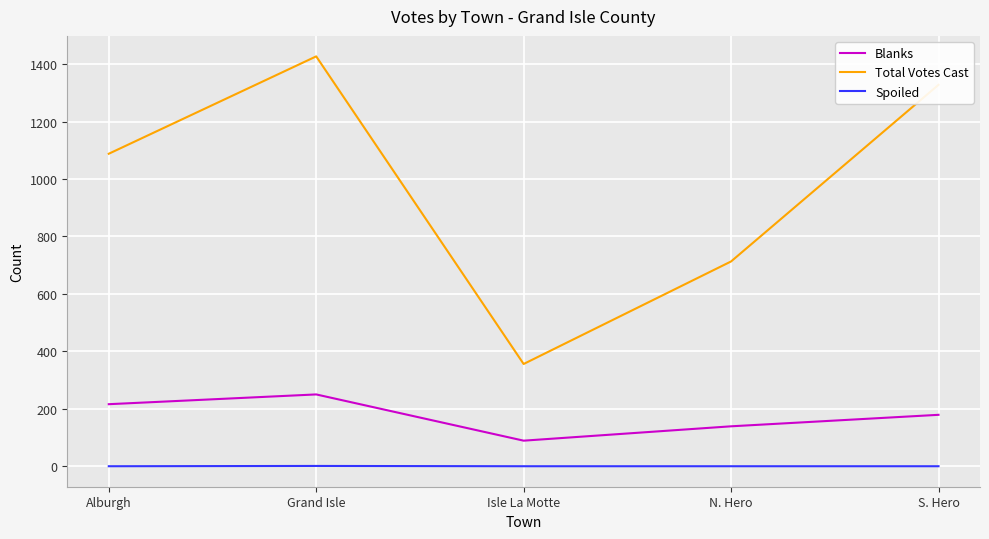

Which category has the lowest value in the Blanks series?

Isle La Motte